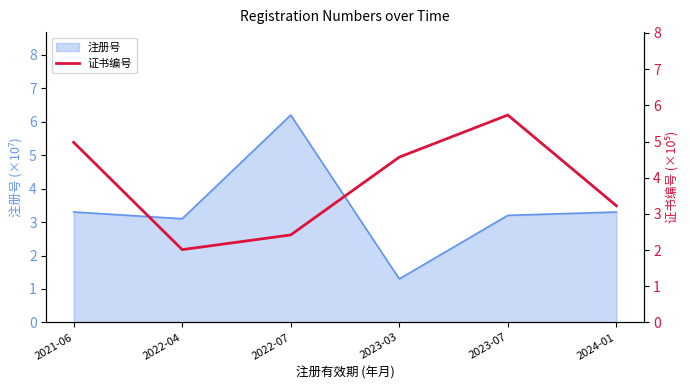

Is it true that 注册号 equals 4.8 at 2023-07?

False